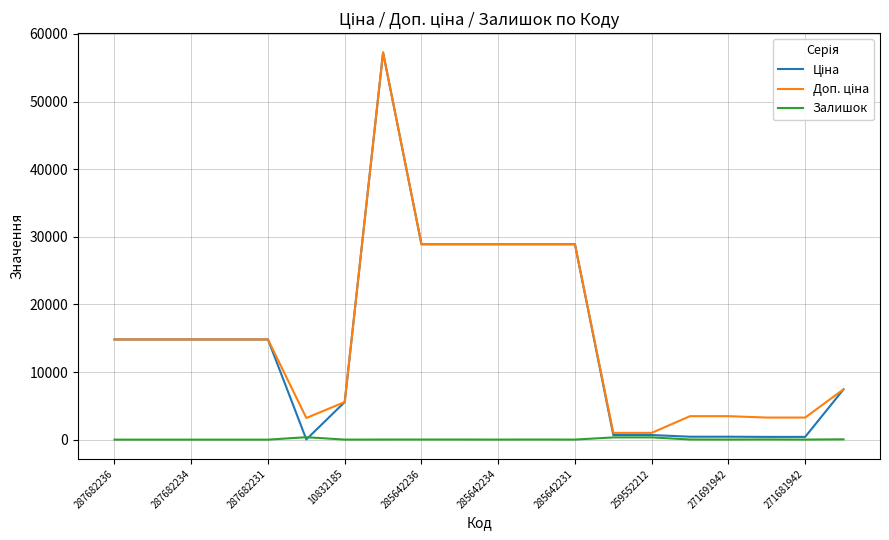

Which series has the largest total across all categories?

Доп. ціна